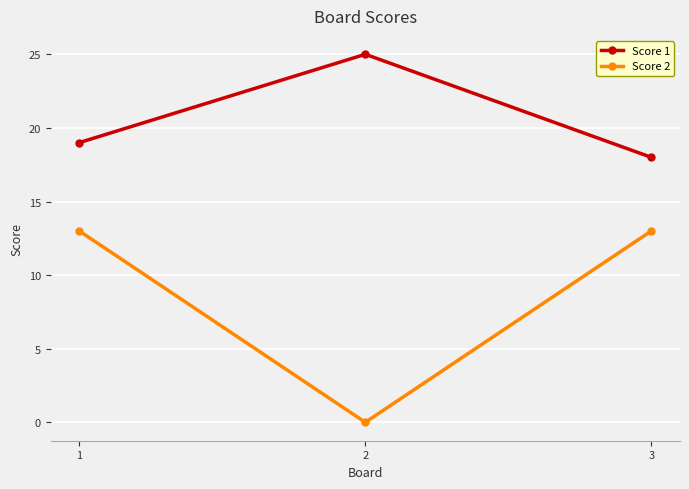

What is the value of the Score 1 point at the 2nd from the left?

25